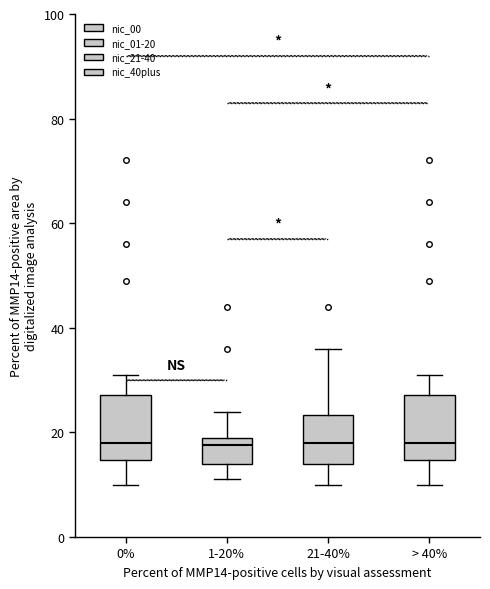

Where does the lower whisker of the box for 21-40% end on the y-axis? The values are not printed on the chart, so give them approximately, as read against the axis.

10